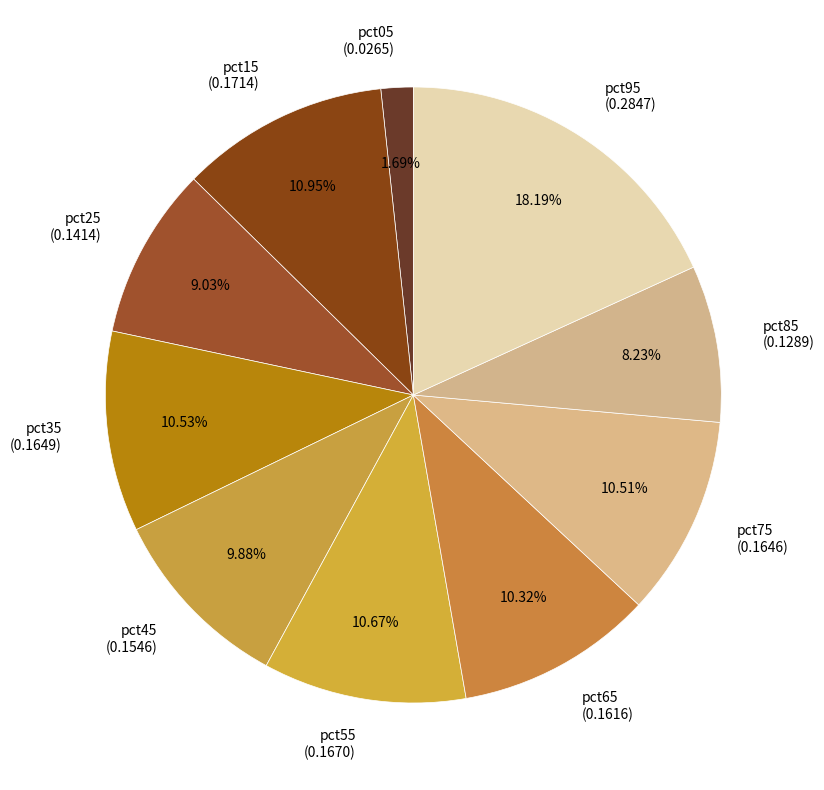

Is it true that pct95 is 9% of the pie?

False